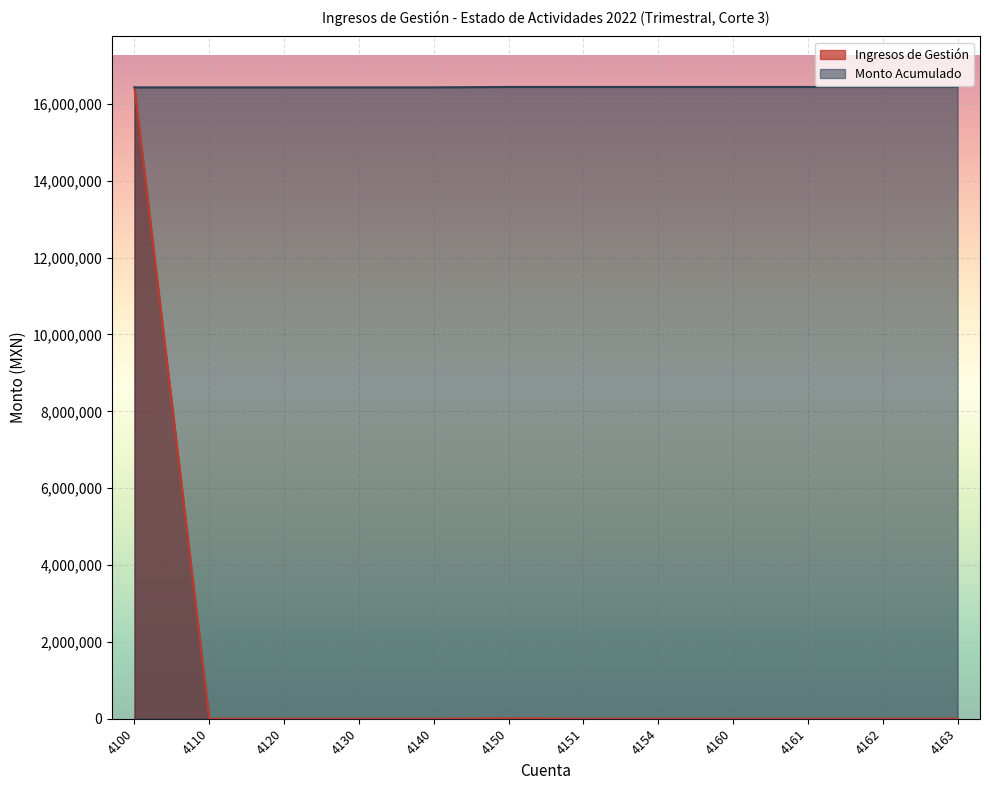

Reading left to right, extract all data points from this chart.

Ingresos de Gestión: 16428965.5	0.0	0.0	0.0	0.0	10983.0	0.0	0.0	0.0	0.0	0.0	0.0
Monto Acumulado: 16428965.5	16428965.5	16428965.5	16428965.5	16428965.5	16439948.6	16439948.6	16439948.6	16439948.6	16439948.6	16439948.6	16439948.6